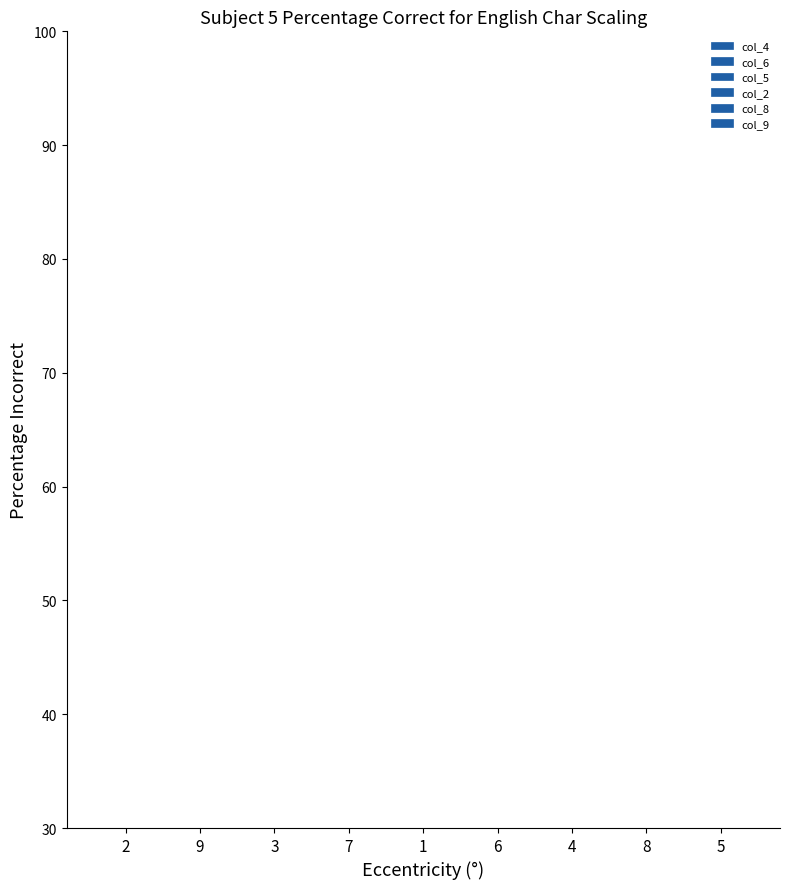

How many data points does each series have?

9